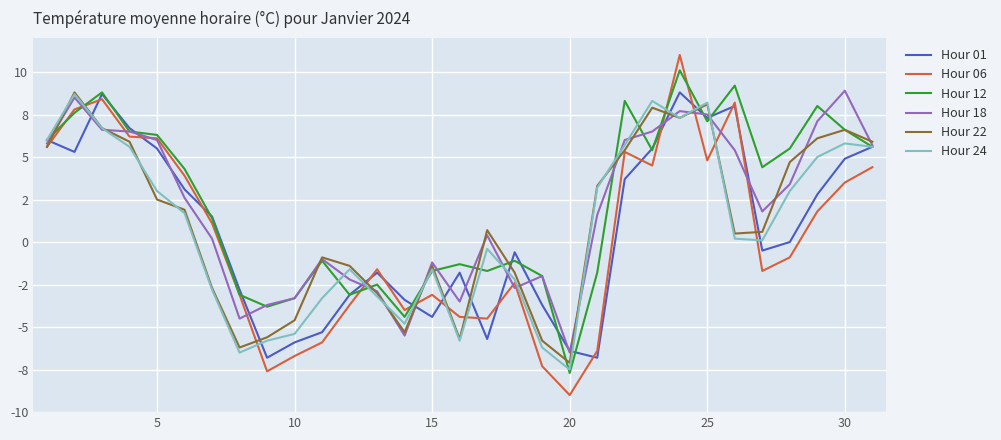

Does the chart have visible grid lines?

Yes